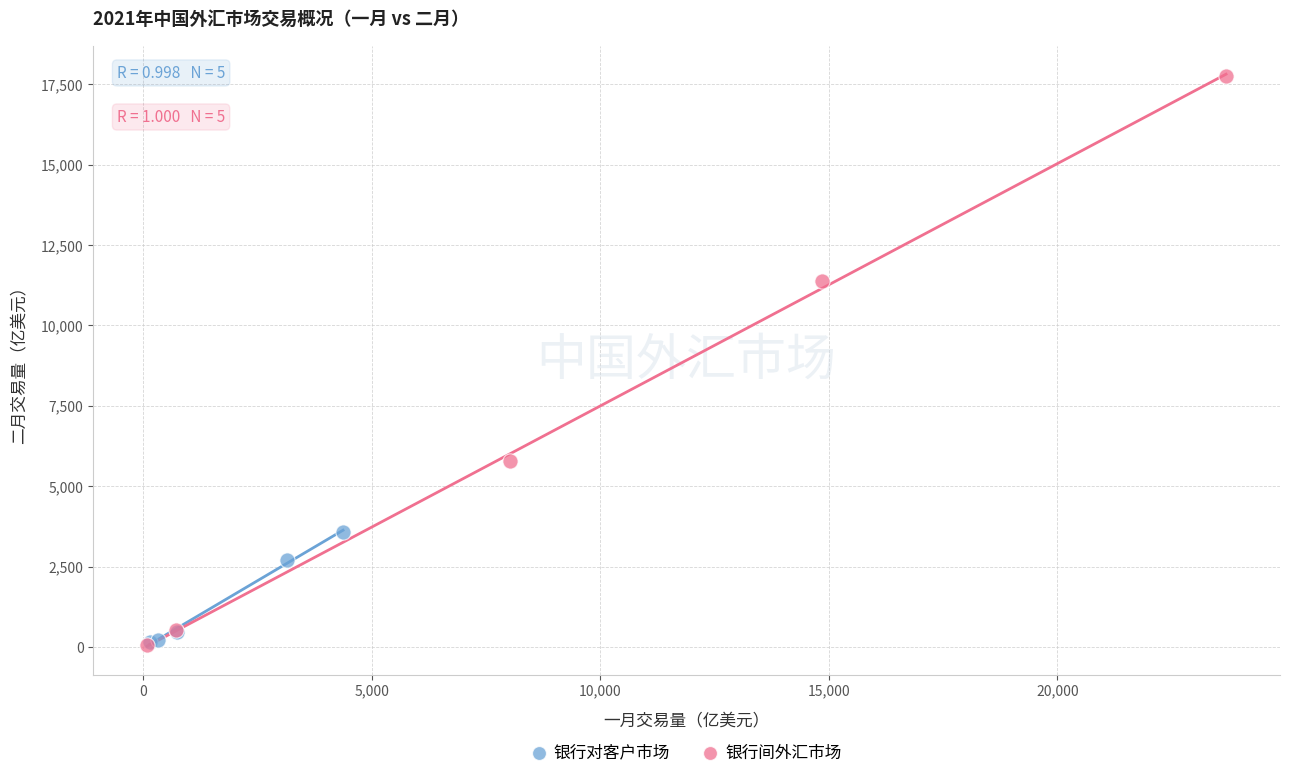

Which series reaches the maximum Y coordinate?

银行间外汇市场